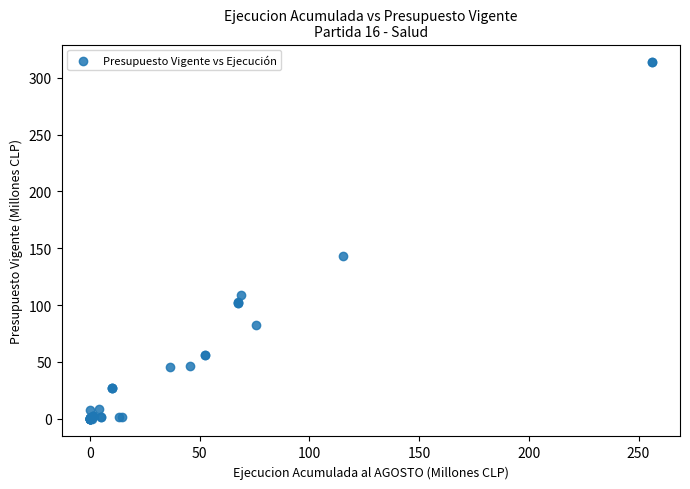

What Y value in the scatter plot is closest to 156?

143.6